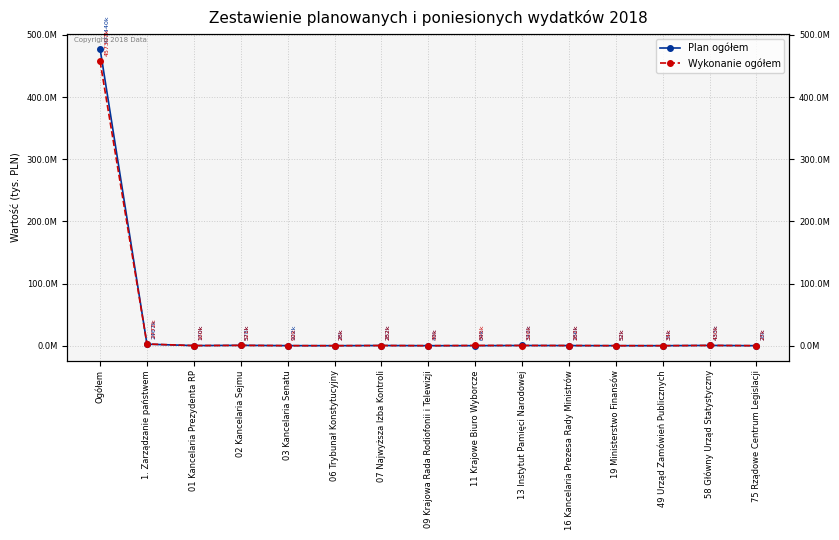

What is the label of the 4th point from the right?

19 Ministerstwo Finansów